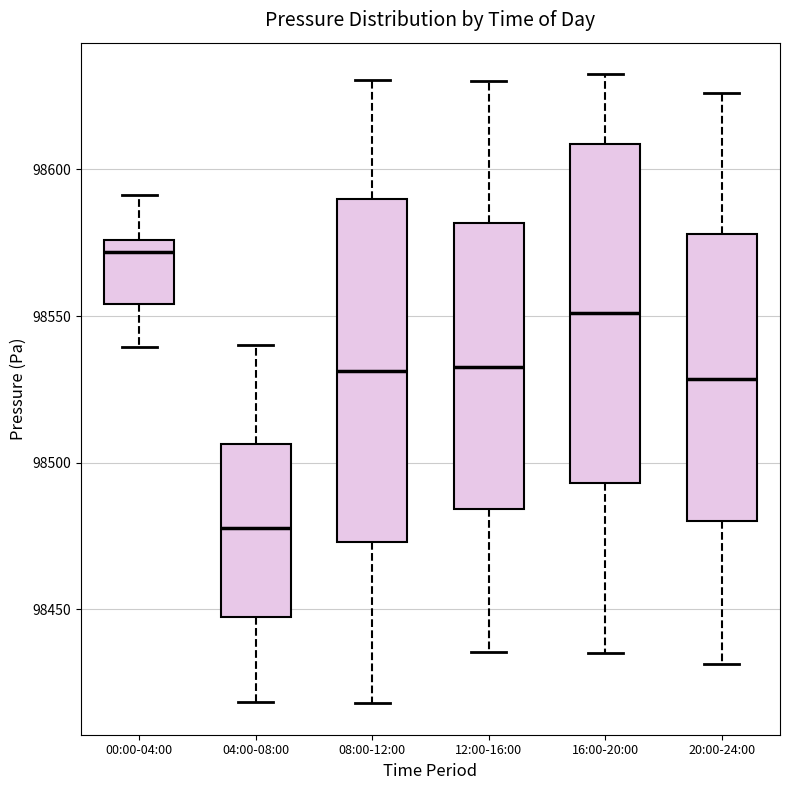

Reading left to right, read every box against the y-axis: the position of its median line, the range the box covers, and the ends of its whiskers. The values are not printed on the chart, so give them approximately, as read against the axis.

00:00-04:00: median 98570, box 98555 to 98575, whiskers 98540 to 98590
04:00-08:00: median 98480, box 98450 to 98505, whiskers 98420 to 98540
08:00-12:00: median 98530, box 98475 to 98590, whiskers 98420 to 98630
12:00-16:00: median 98535, box 98485 to 98580, whiskers 98435 to 98630
16:00-20:00: median 98550, box 98495 to 98610, whiskers 98435 to 98635
20:00-24:00: median 98530, box 98480 to 98580, whiskers 98430 to 98625